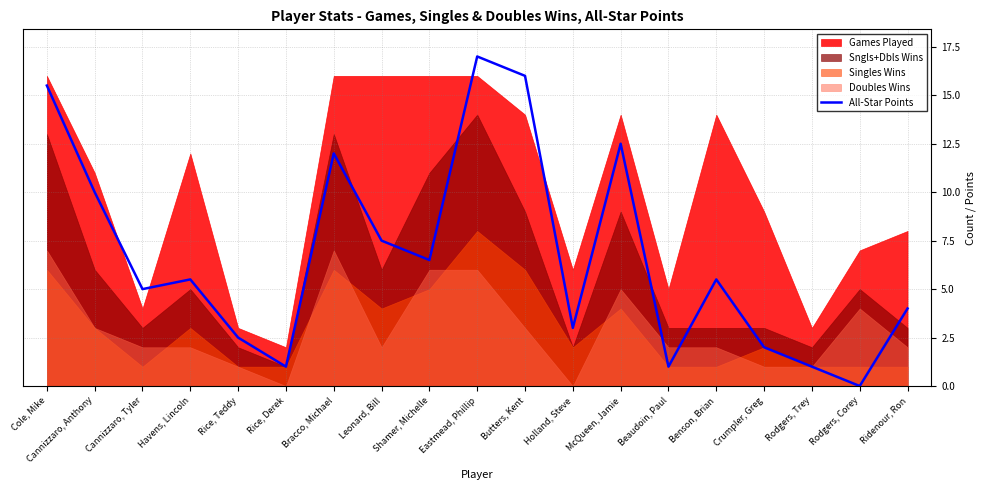

Count the number of categories in the chart.

19